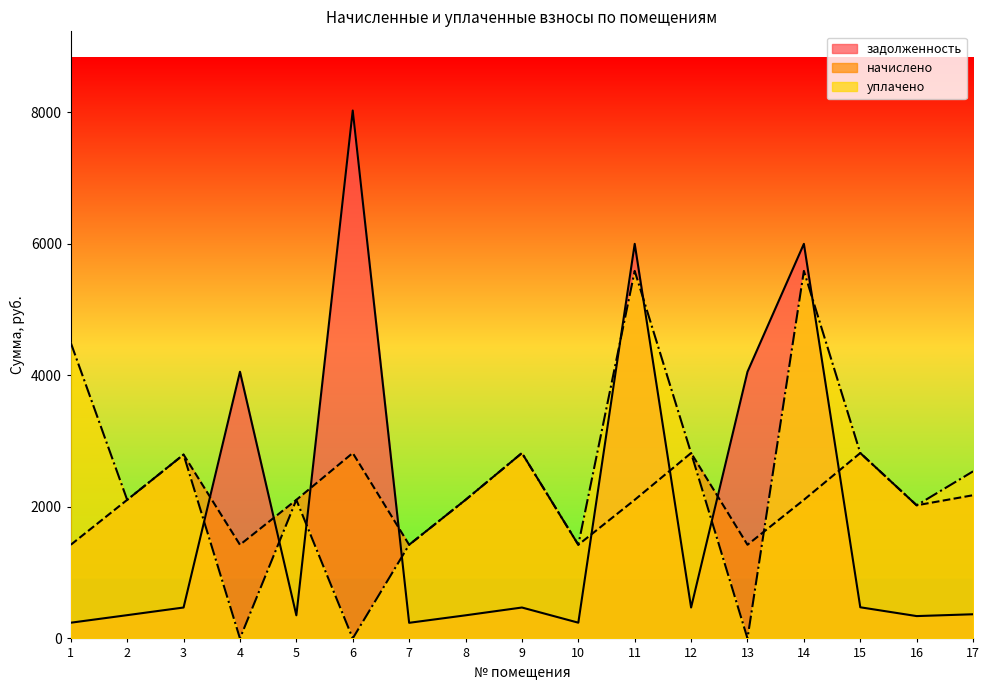

How many lines are shown in the chart?

3